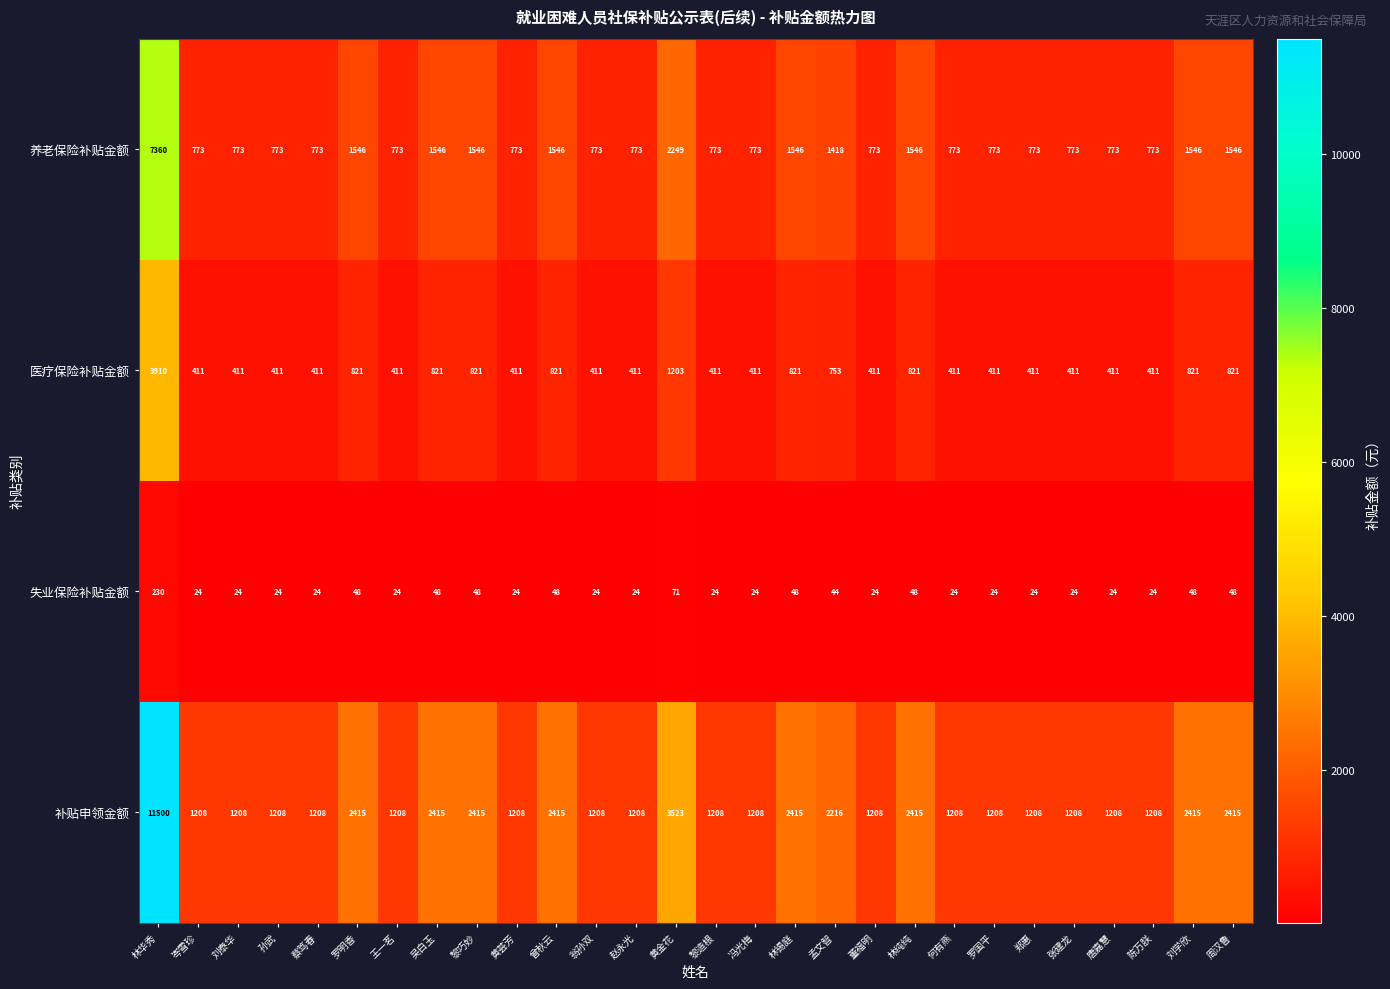

List the series in order of their overall mean, lowest first.

失业保险补贴金额, 医疗保险补贴金额, 养老保险补贴金额, 补贴申领金额